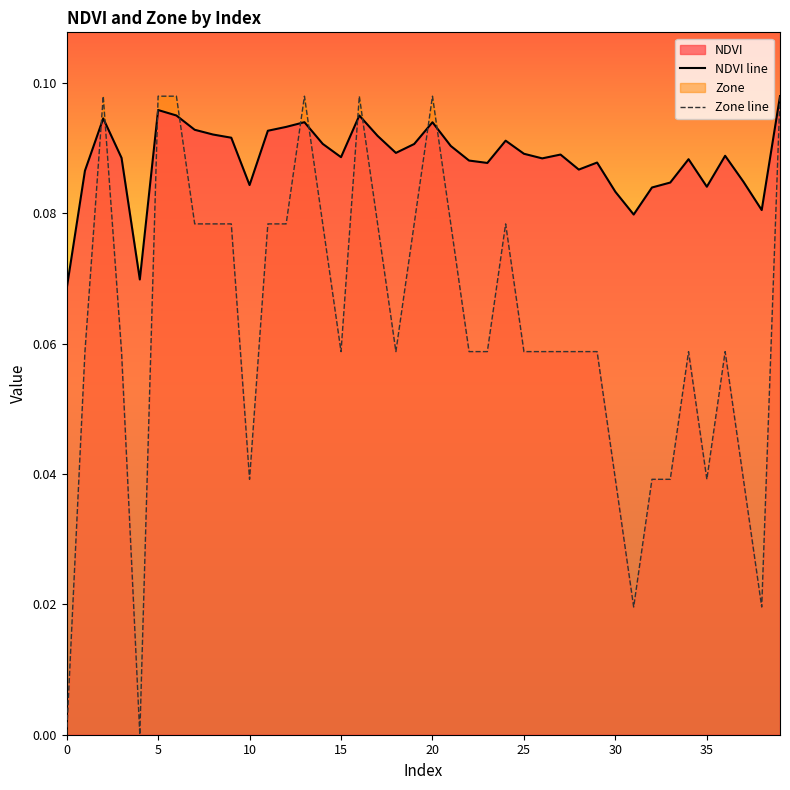

How many categories are shown in the chart?

40